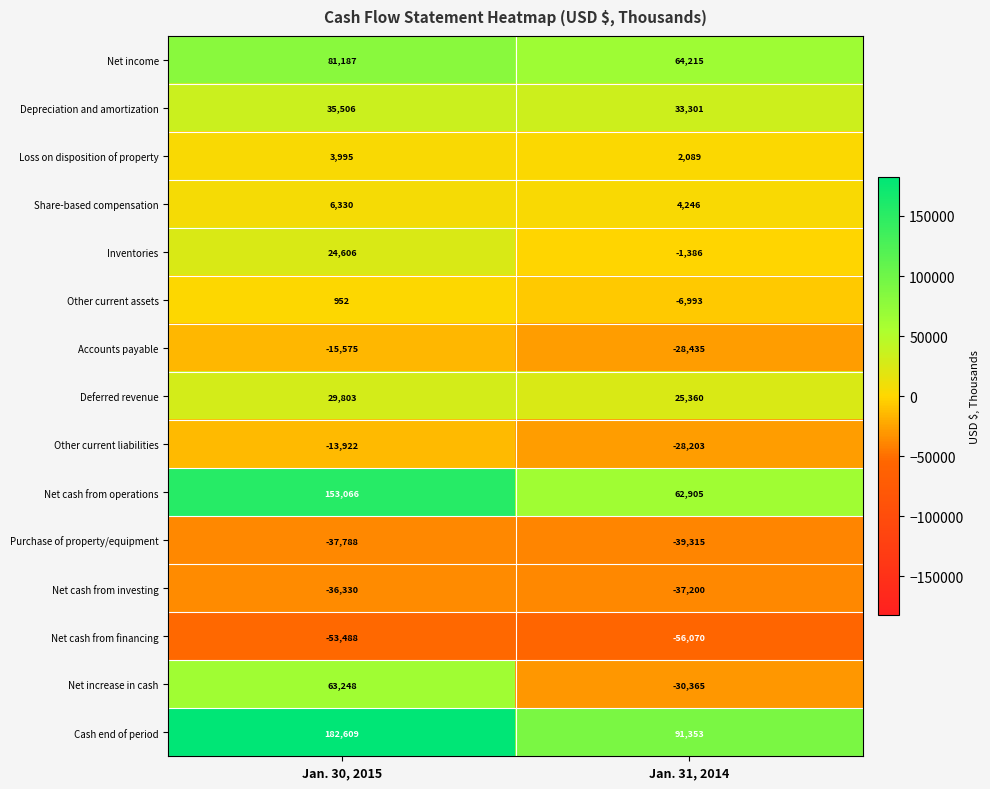

How many series are shown in this chart?

15